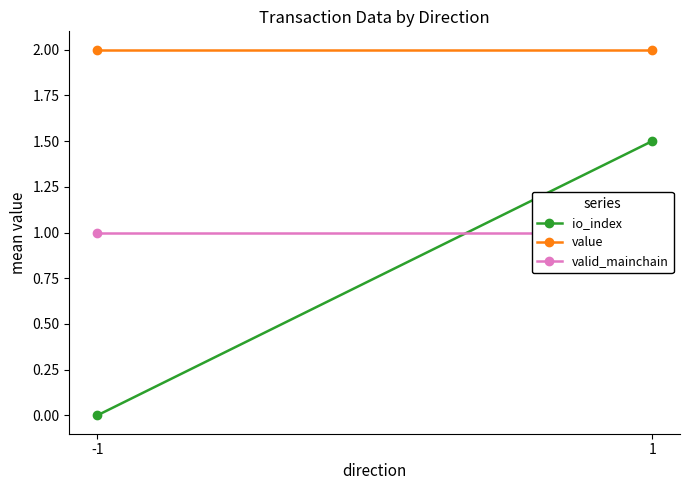

The valid_mainchain series shows 1.5 at -1. True or false?

False